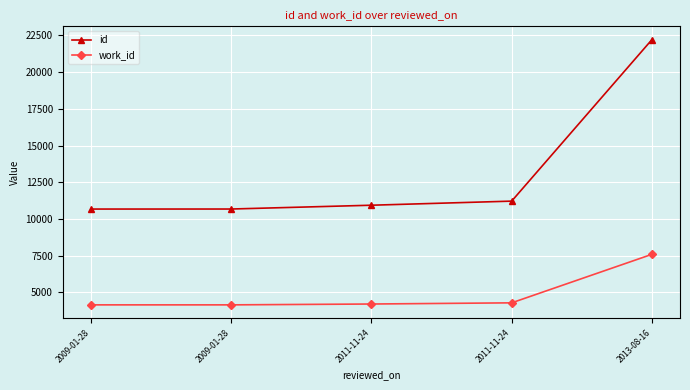

Which category has the highest value across all series?

2013-08-16